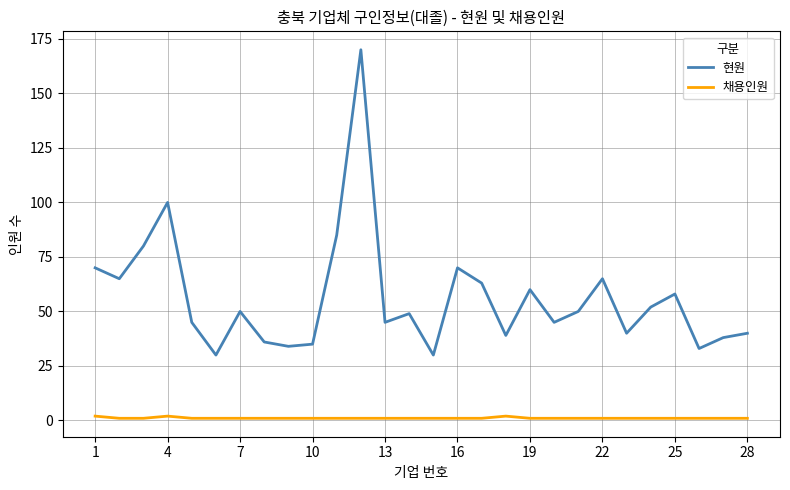

How many lines are shown in the chart?

2